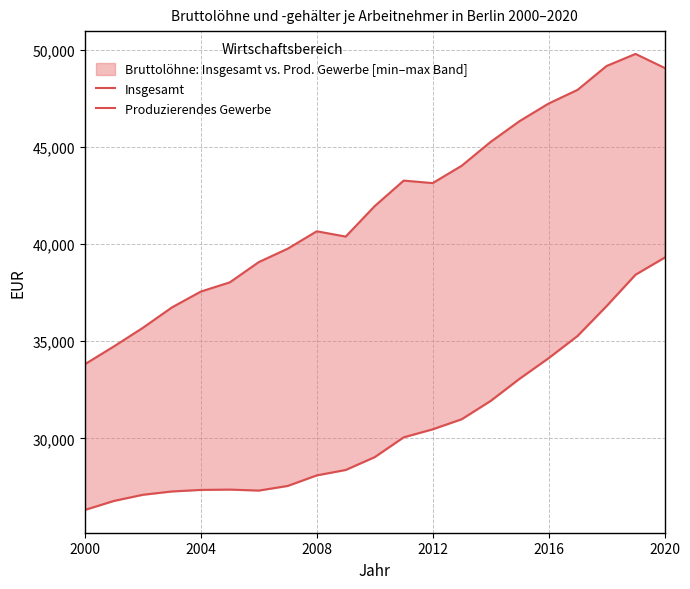

What is the greatest value displayed?

49799